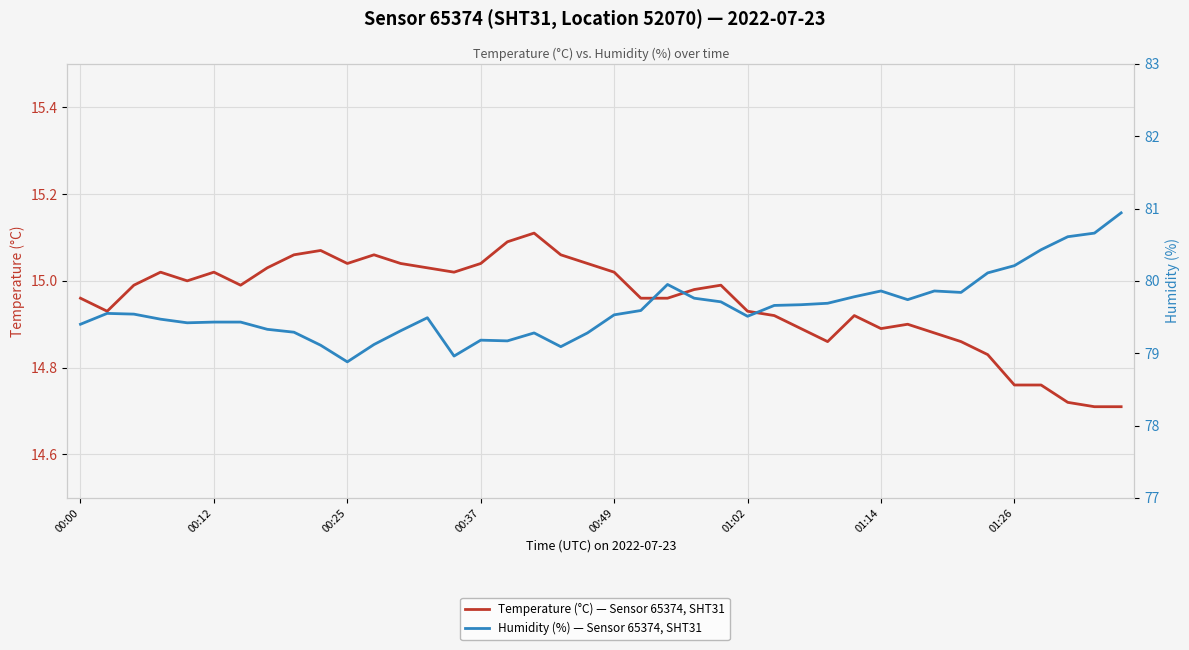

Reading left to right, what are all the values shown in this chart?

Temperature (°C) — Sensor 65374, SHT31: 15.0	14.9	15.0	15.0	15.0	15.0	15.0	15.0	15.1	15.1	15.0	15.1	15.0	15.0	15.0	15.0	15.1	15.1	15.1	15.0	15.0	15.0	15.0	15.0	15.0	14.9	14.9	14.9	14.9	14.9	14.9	14.9	14.9	14.9	14.8	14.8	14.8	14.7	14.7	14.7
Humidity (%) — Sensor 65374, SHT31: 79.4	79.5	79.5	79.5	79.4	79.4	79.4	79.3	79.3	79.1	78.9	79.1	79.3	79.5	79.0	79.2	79.2	79.3	79.1	79.3	79.5	79.6	80.0	79.8	79.7	79.5	79.7	79.7	79.7	79.8	79.9	79.7	79.9	79.8	80.1	80.2	80.4	80.6	80.7	80.9